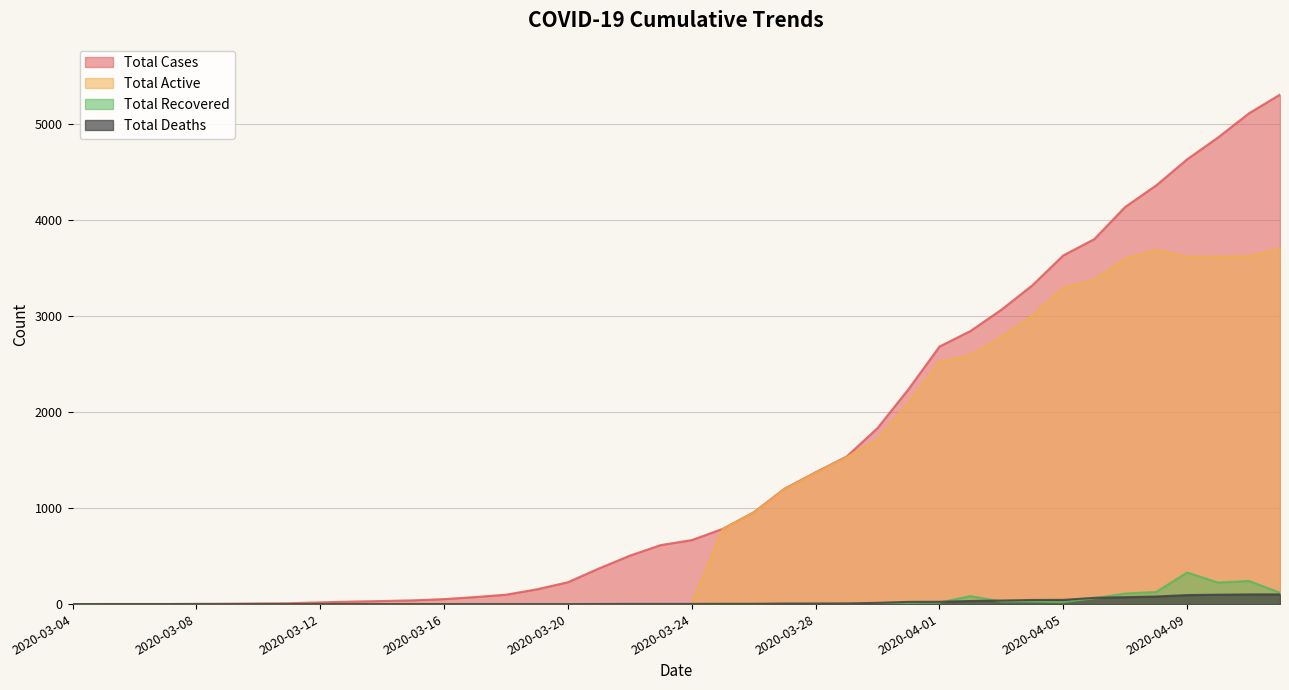

Reading left to right, list all the values displayed in this chart.

TOTAL_CASES: 0	1	1	1	3	4	7	9	18	26	32	39	52	73	98	154	228	371	505	615	667	784	957	1203	1373	1537	1834	2239	2683	2845	3067	3321	3633	3802	4138	4362	4634	4862	5114	5308
TOTAL_DEATHS: 0	0	0	0	0	0	0	0	0	0	0	0	0	0	0	0	0	1	2	2	2	3	3	6	6	7	13	23	24	32	37	43	44	65	72	79	94	98	101	101
TOTAL_RECOVERED: 0	0	0	0	0	0	0	0	0	0	0	0	0	0	0	0	0	0	0	0	0	0	0	0	0	0	0	12	16	83	28	27	20	61	110	126	329	224	241	118
TOTAL_ACTIVE: 0	0	0	0	0	0	0	0	0	0	0	0	0	0	0	0	0	0	0	0	0	781	954	1197	1367	1530	1712	2095	2522	2593	2782	3003	3294	3381	3600	3691	3619	3619	3627	3703